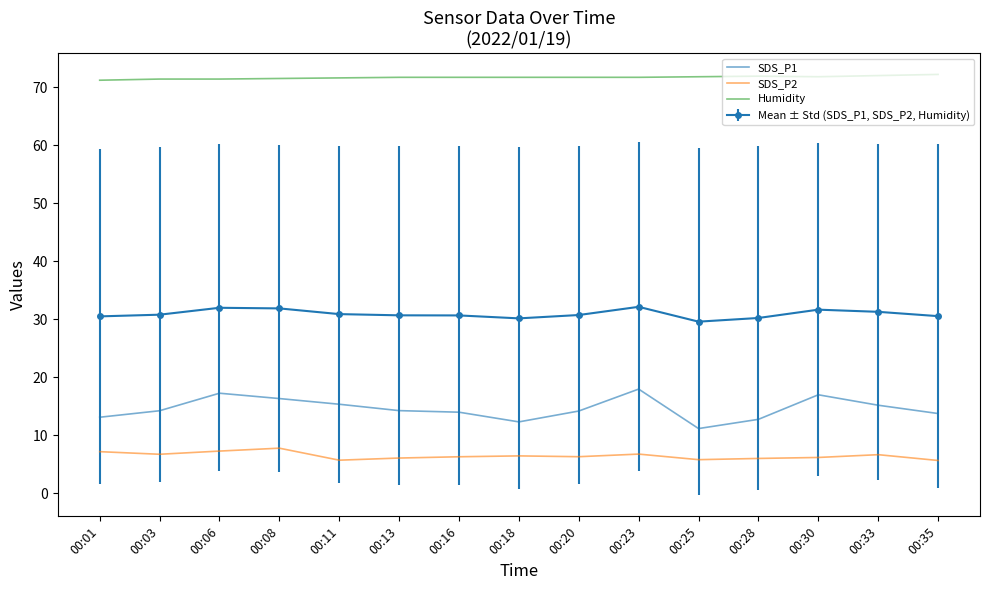

What is the minimum value for Mean ± Std (SDS_P1, SDS_P2, Humidity)?

29.6